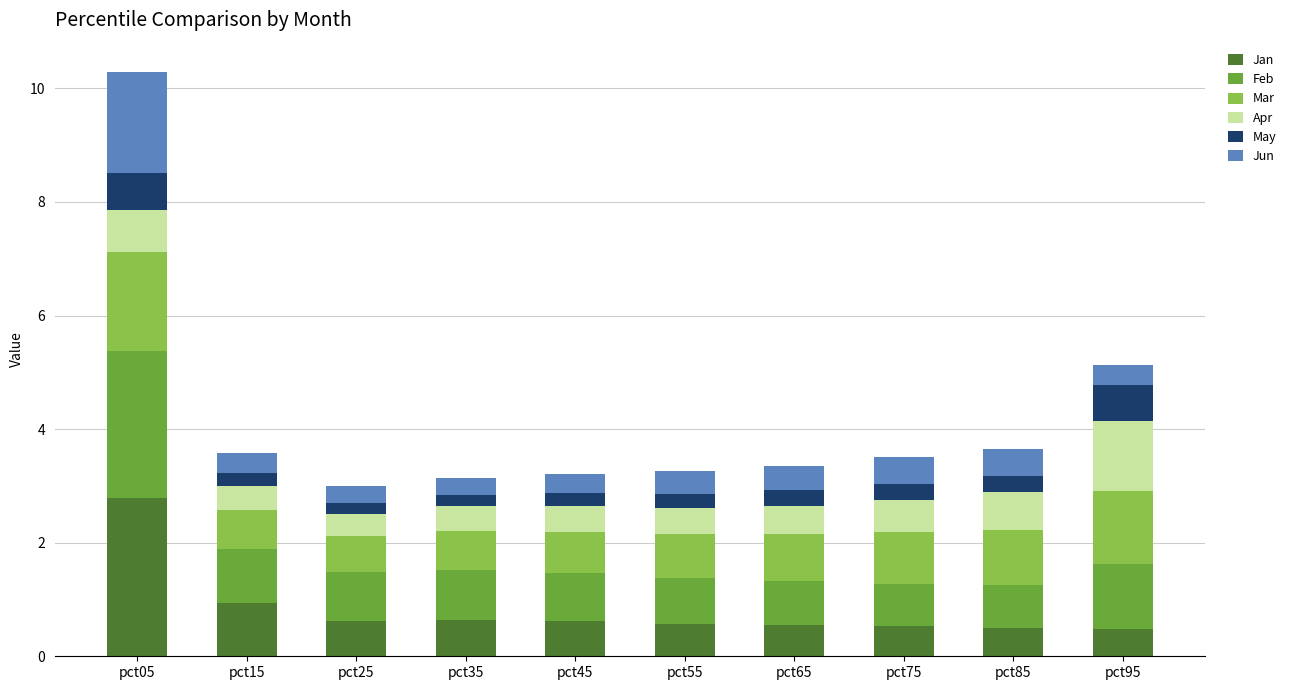

True or false: Jan has a value of 0.6 at pct45.

True